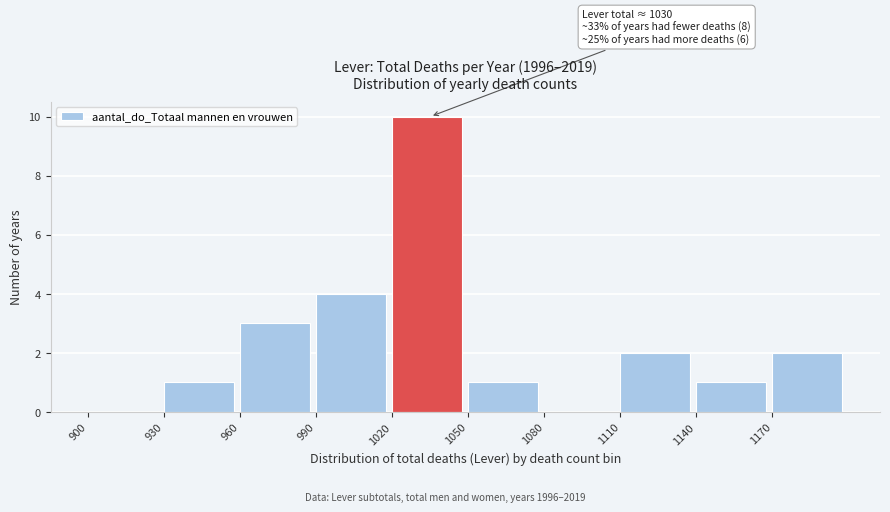

Over which range of the x-axis is the bar tallest?

1020 to 1050